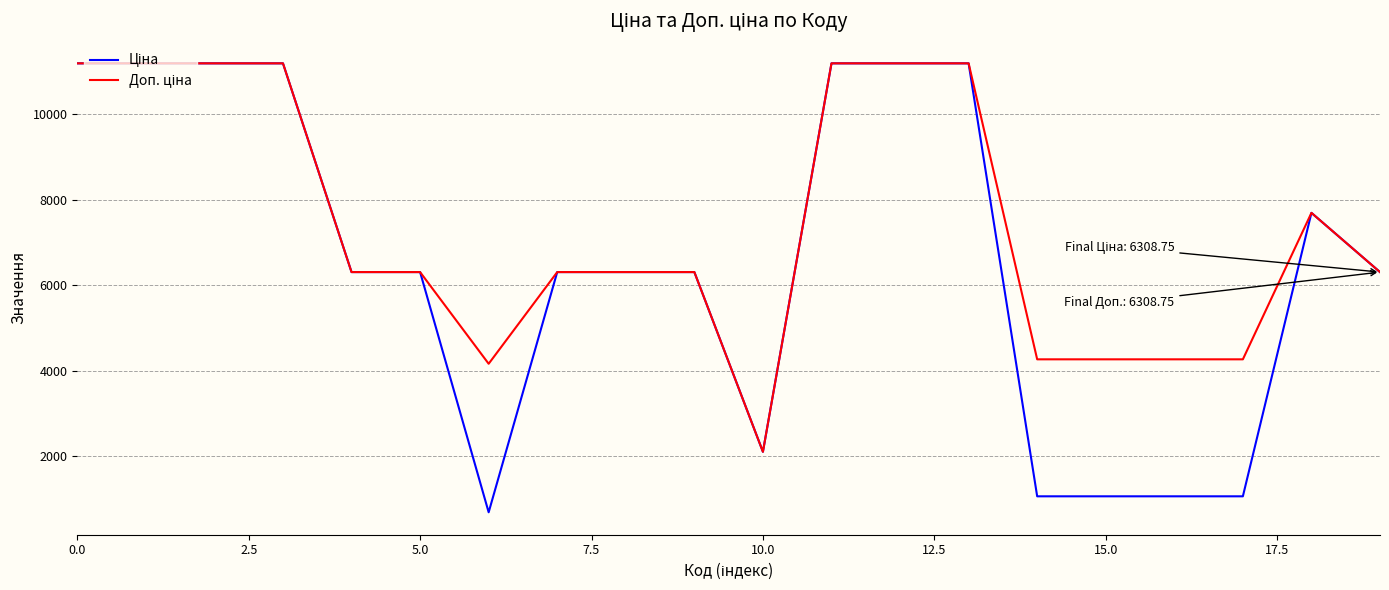

What is the greatest value displayed?

11188.2